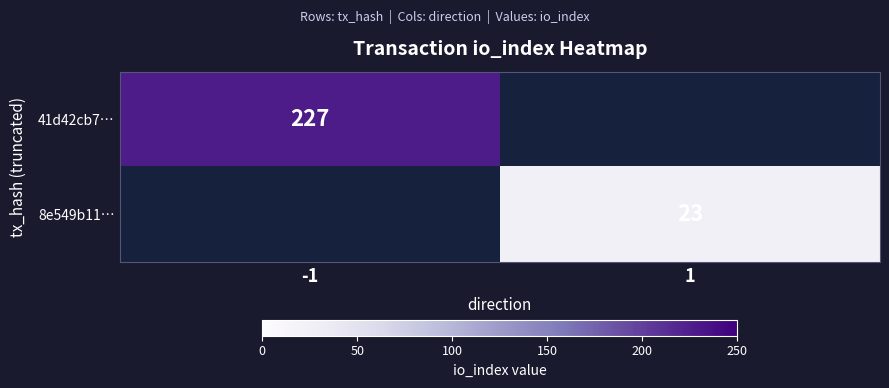

The 8e549b11… series shows 13.8 at 1. True or false?

False